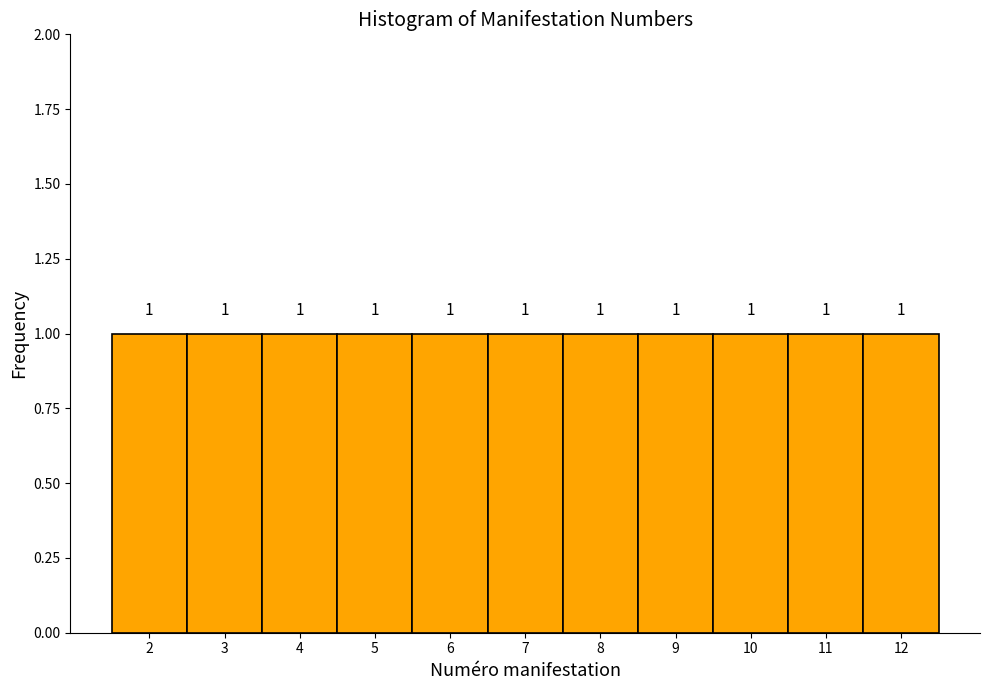

How tall is the bar that spans 2.5 to 3.5 on the x-axis?

1